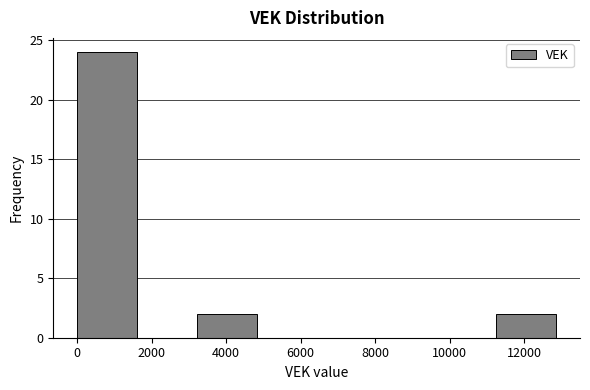

Reading left to right, transcribe this chart: for each bar, give the range it covers on the x-axis and its height. Neither the bar edges nor the heights are printed on the chart, so give them approximately, as read against the axes.

0 to 1600: 24
1600 to 3200: 0
3200 to 4800: 2
4800 to 6400: 0
6400 to 8000: 0
8000 to 9600: 0
9600 to 11200: 0
11200 to 12800: 2